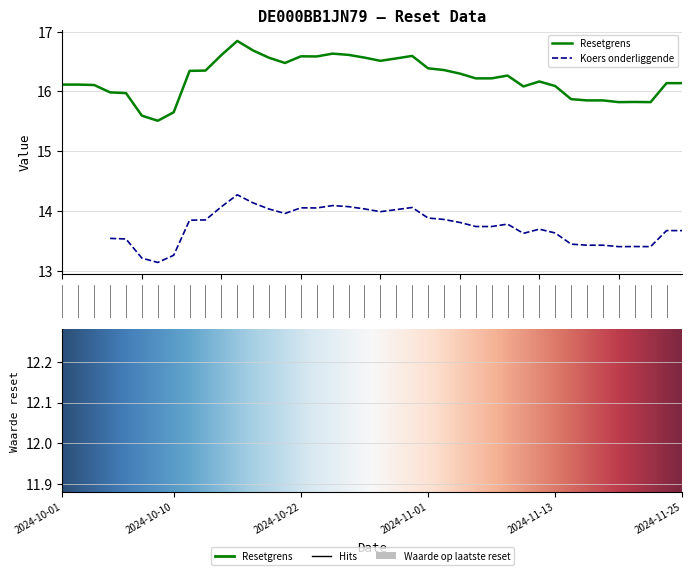

Which series has the largest total across all categories?

Resetgrens